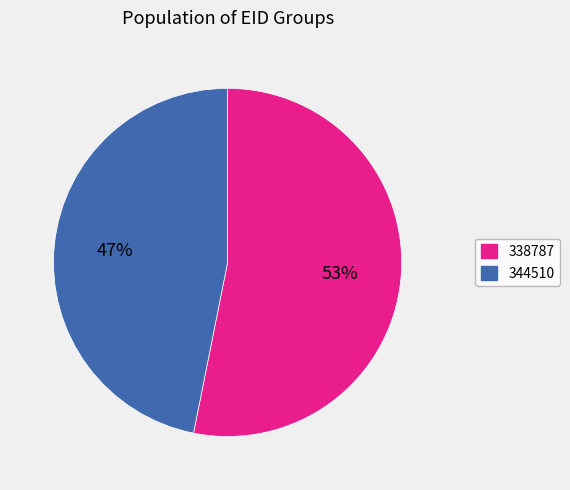

How many segments does this pie chart have?

2